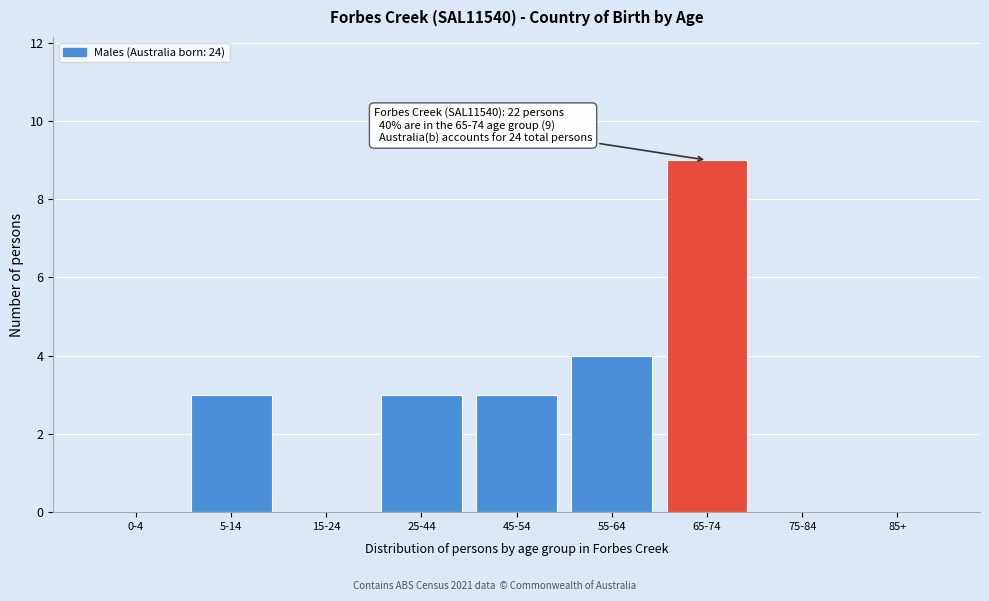

Reading right to left, extract all data points from this chart.

85+=0	75-84=0	65-74=9	55-64=4	45-54=3	25-44=3	15-24=0	5-14=3	0-4=0